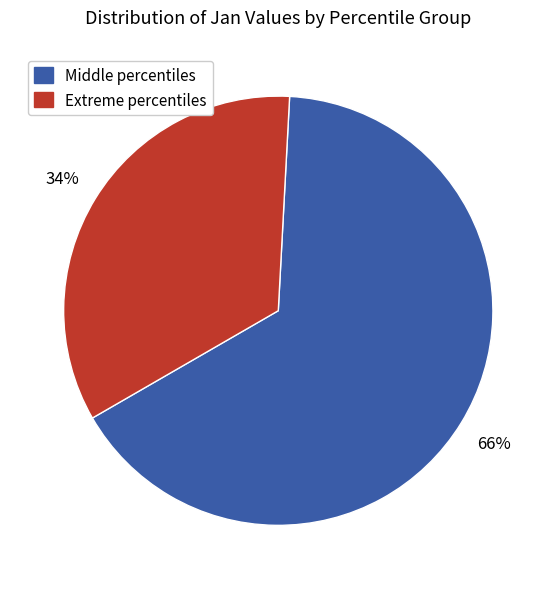

Between Middle percentiles and Extreme percentiles, which is larger?

Middle percentiles